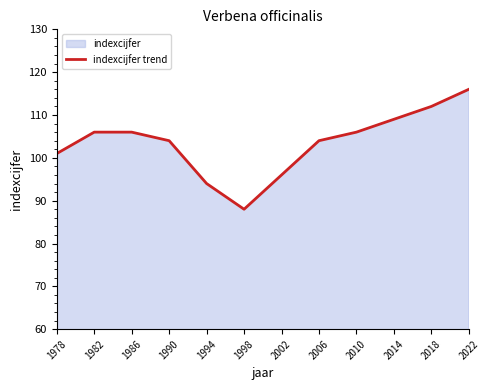

What is the value of the 1st point from the left?

101